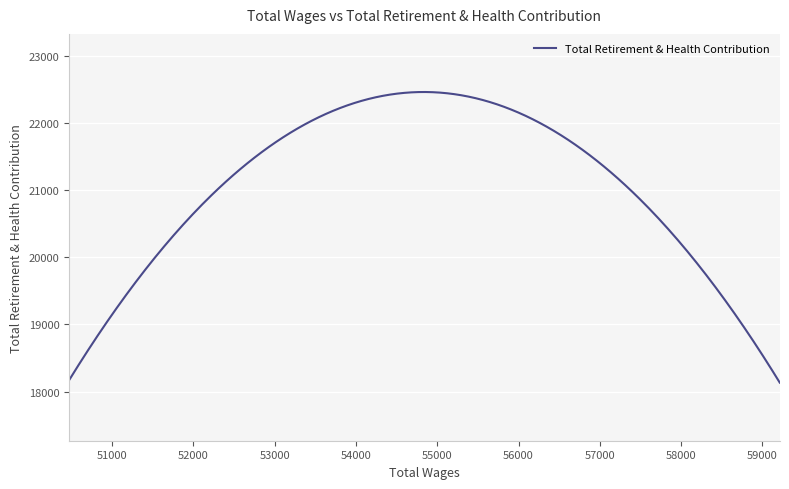

What is the difference between the maximum and minimum values?

4329.3